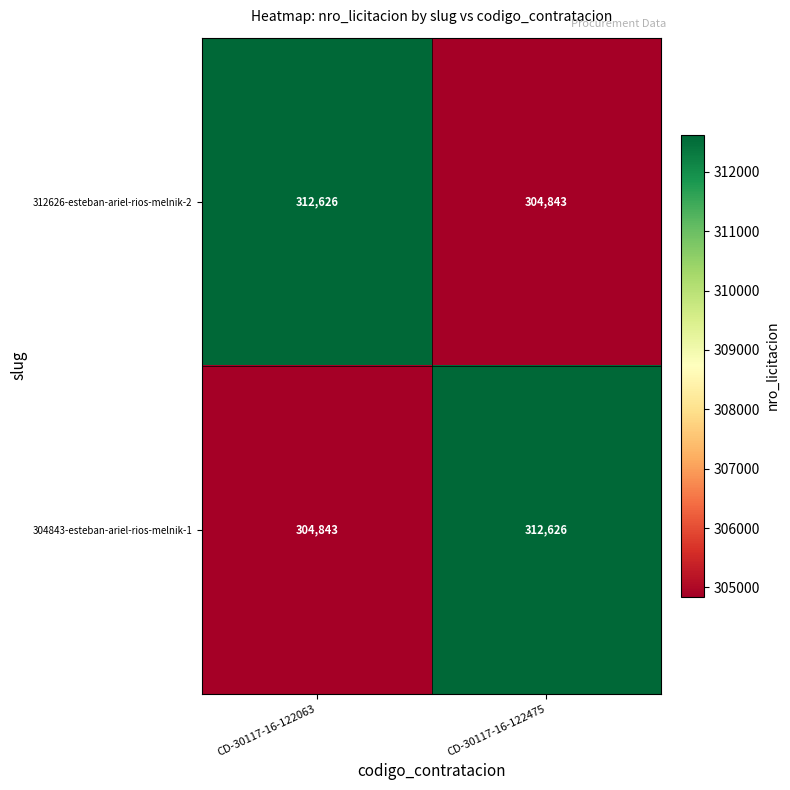

What is the lowest value of the 304843-esteban-ariel-rios-melnik-1 series?

304843